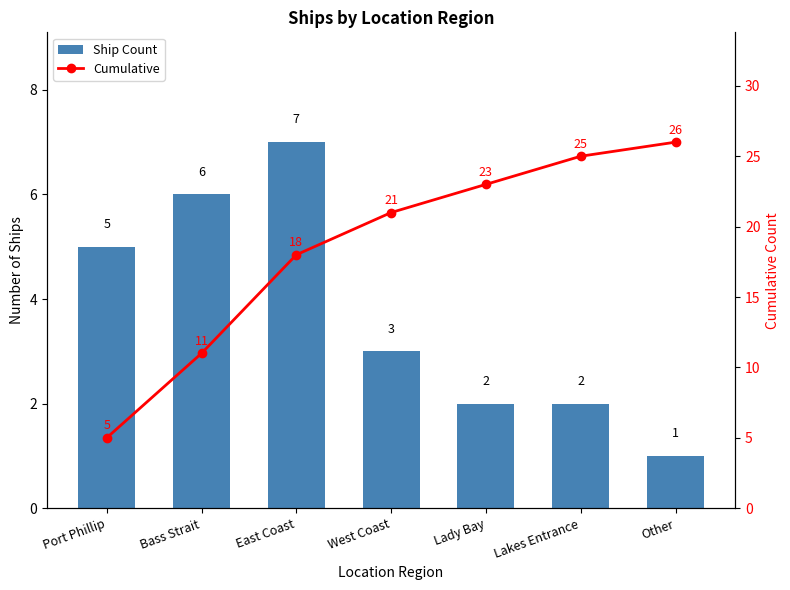

What is the value of the Cumulative bar at the 2nd from the left?

11